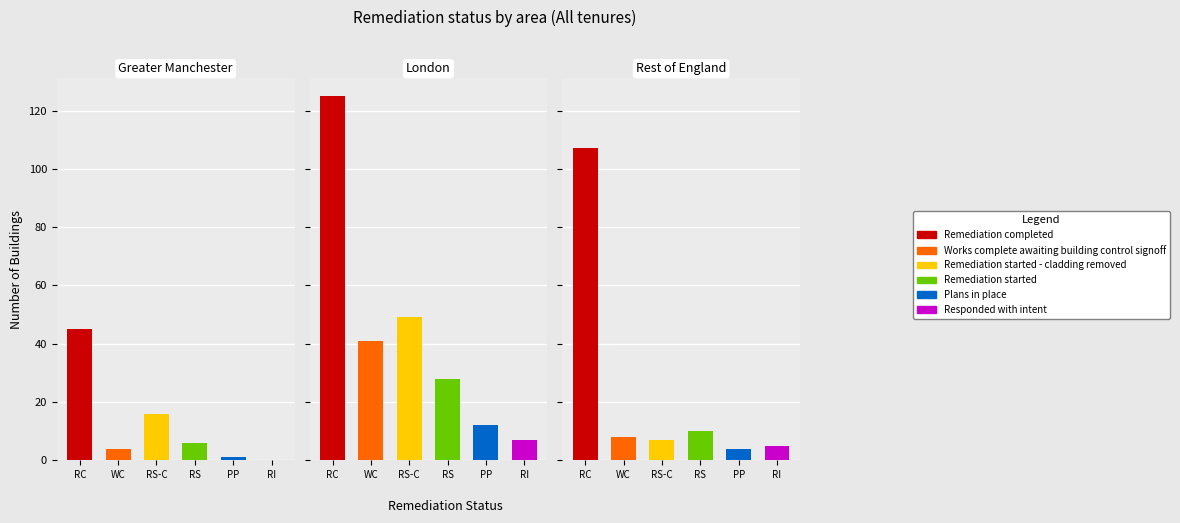

How many Remediation started values are between 6 and 28?

3